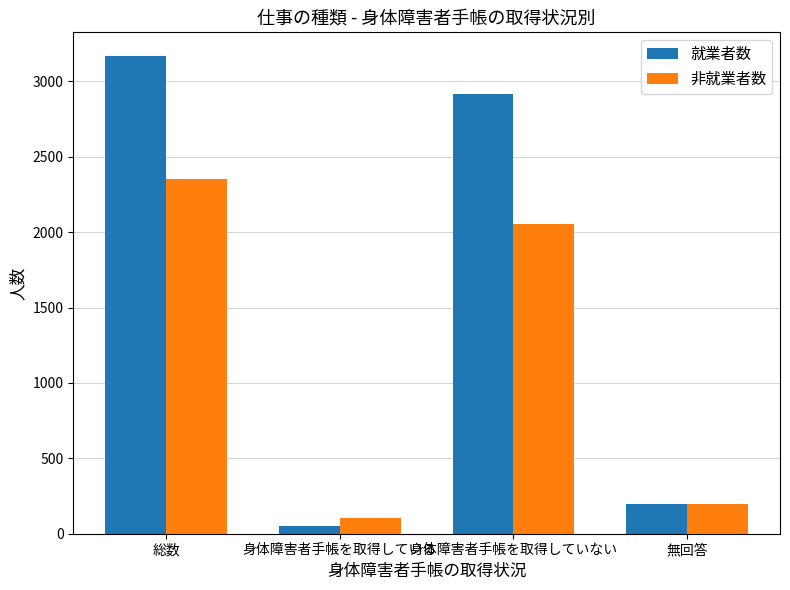

At how many categories does at least one series exceed 2889?

2